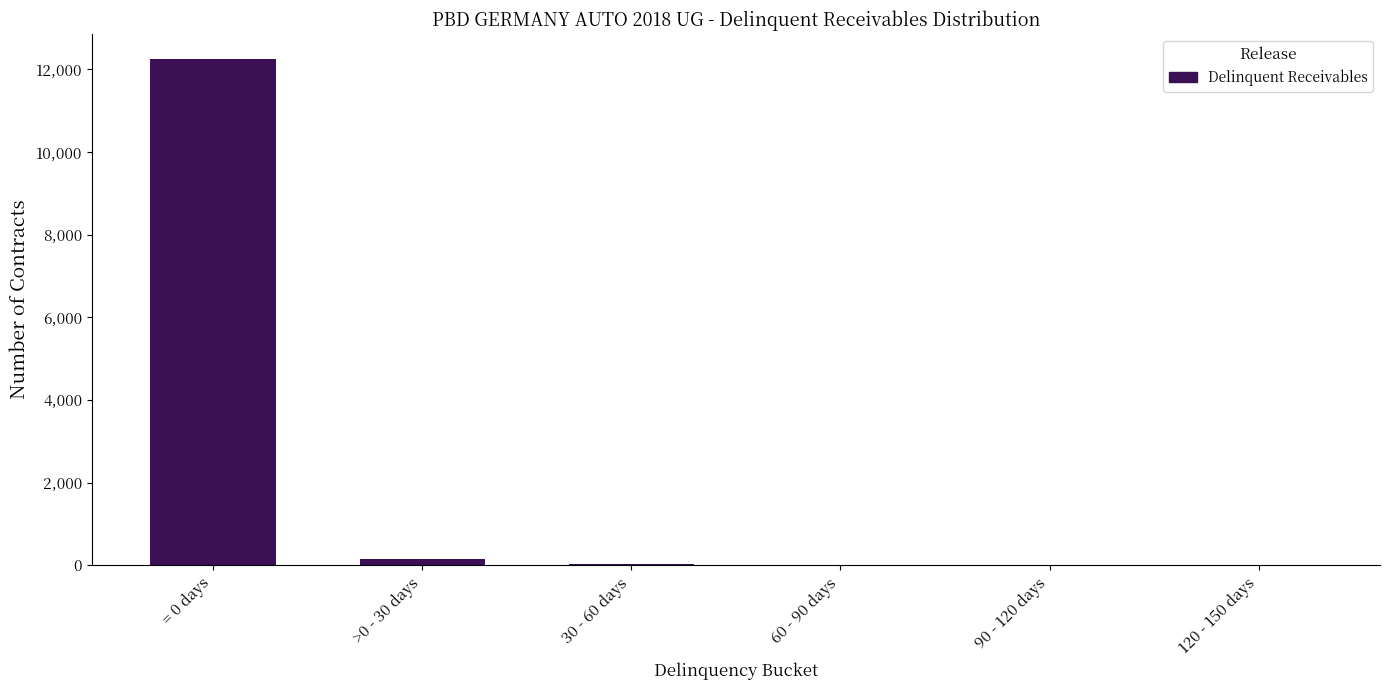

The chart shows a value of 12247 at = 0 days. True or false?

True